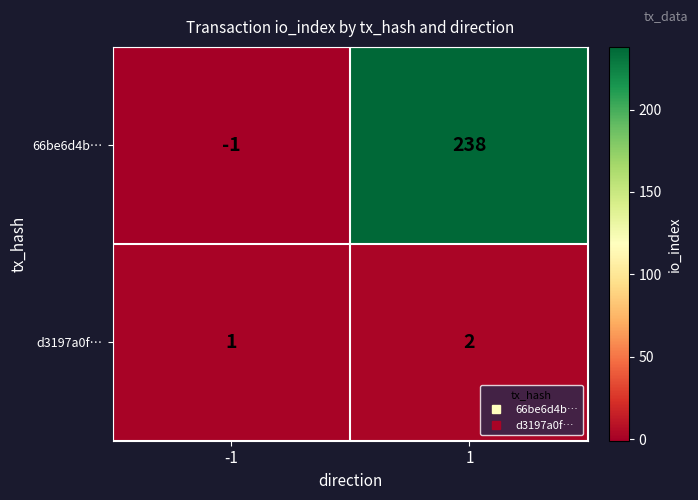

What is the sum of the 66be6d4b… values at 1 and -1?

237